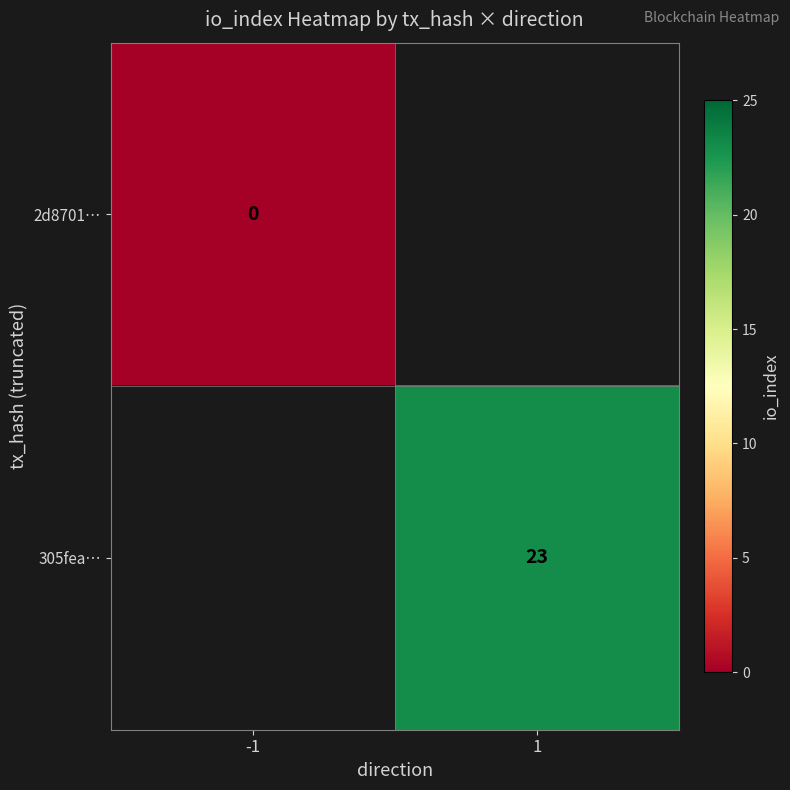

Is it true that 305fea… equals 33.4 at 1?

False